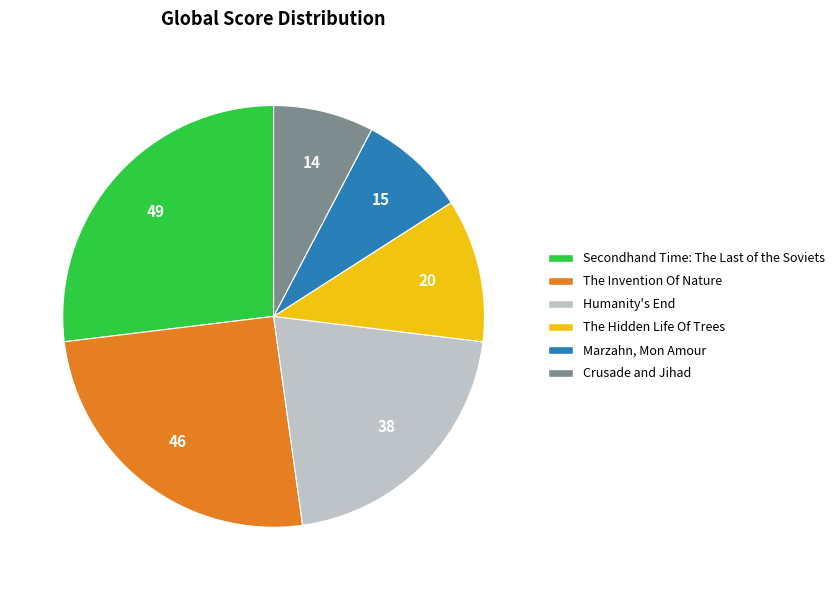

Which slice is the largest?

Secondhand Time: The Last of the Soviets